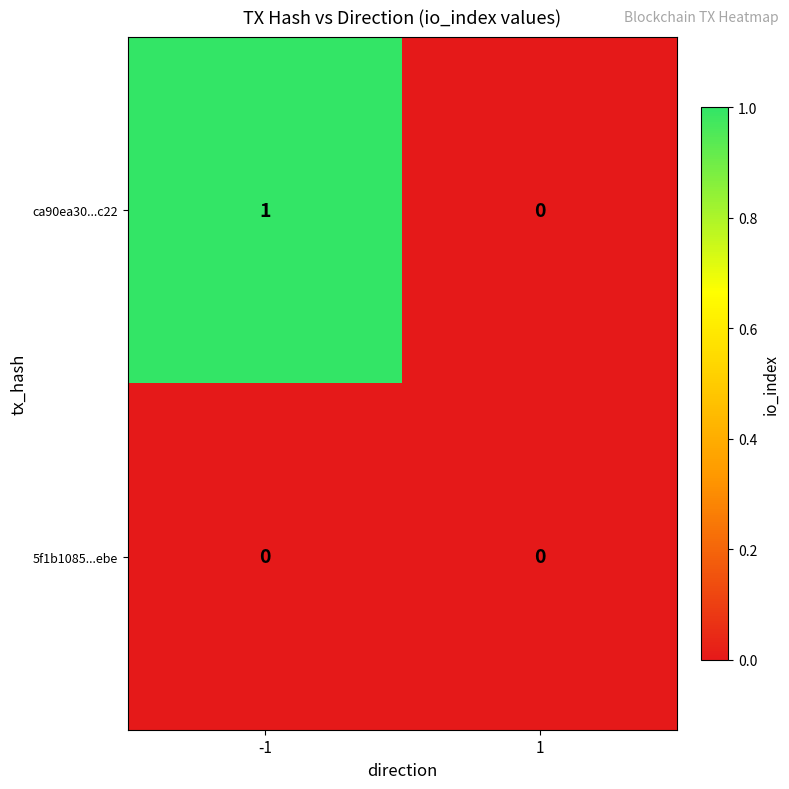

Which series has the largest range (max minus min)?

ca90ea30...c22